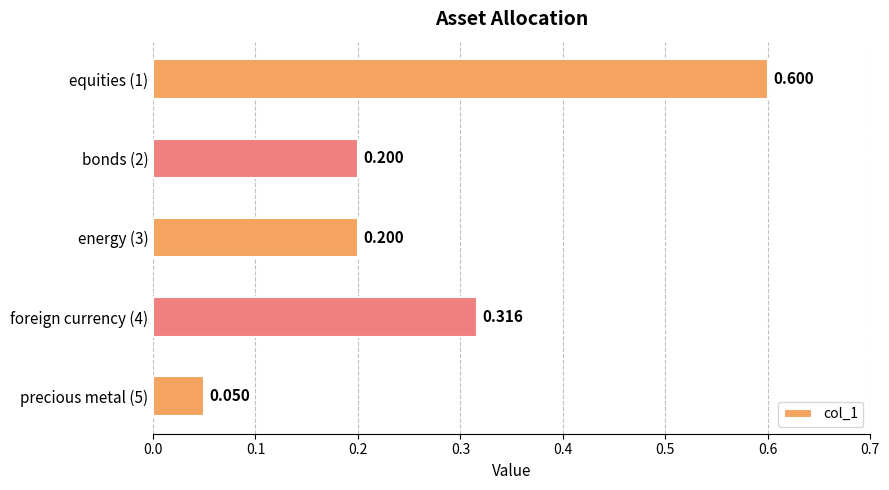

What is the sum of all values?

1.4